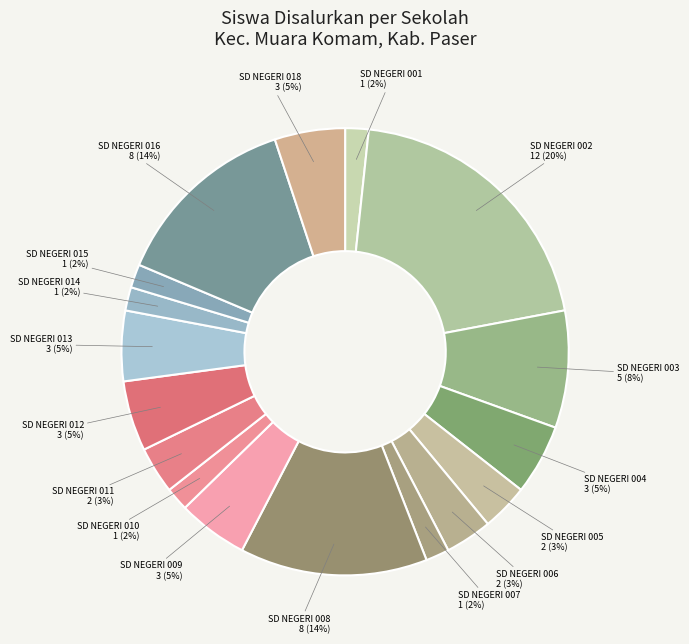

How many segments does this pie chart have?

17